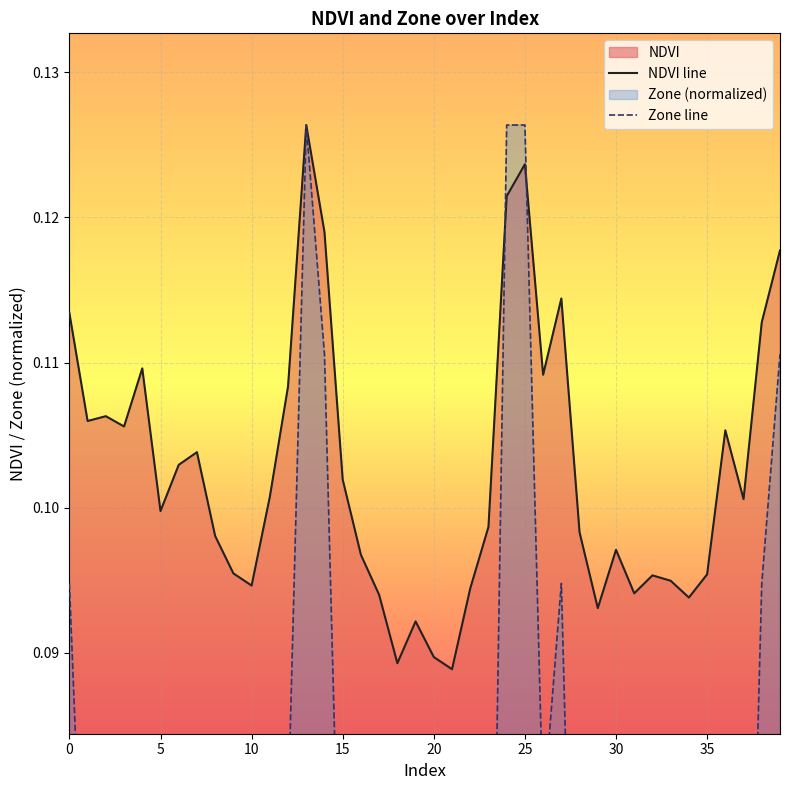

List the series in order of their overall mean, highest first.

NDVI line, Zone line